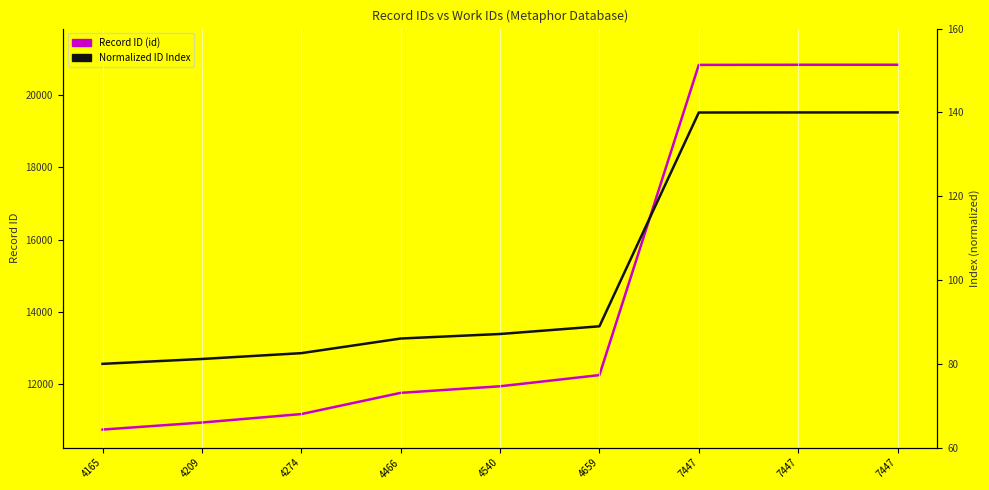

True or false: Record ID (id) and Normalized ID Index cross at least once.

False